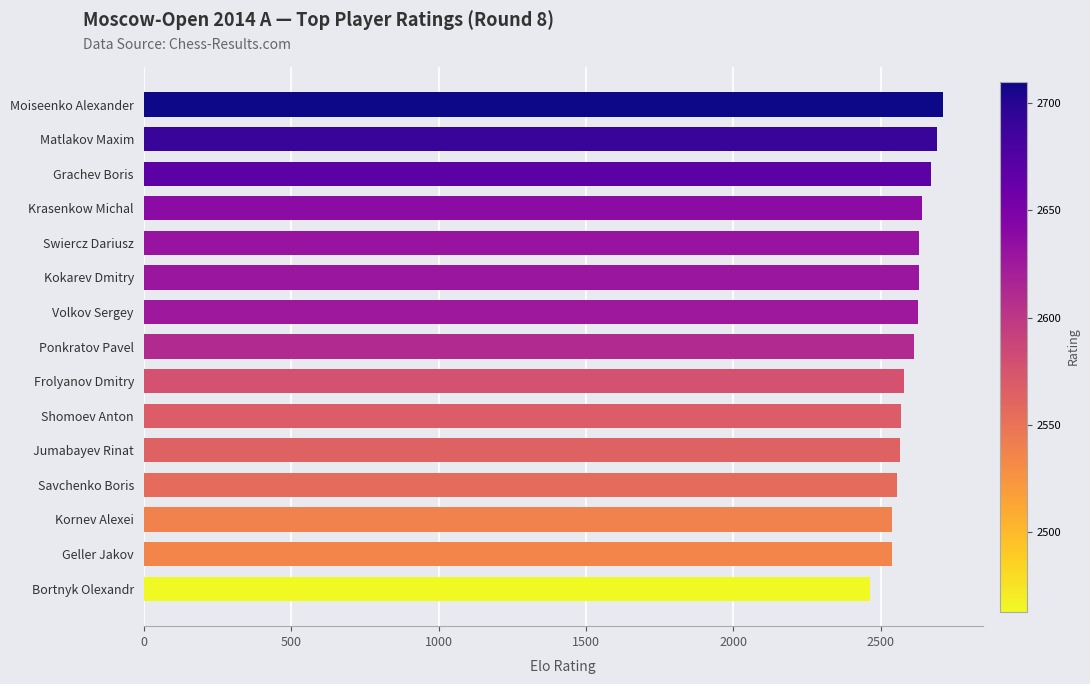

What is the ratio of the value at Kokarev Dmitry to the value at Swiercz Dariusz?

1.0